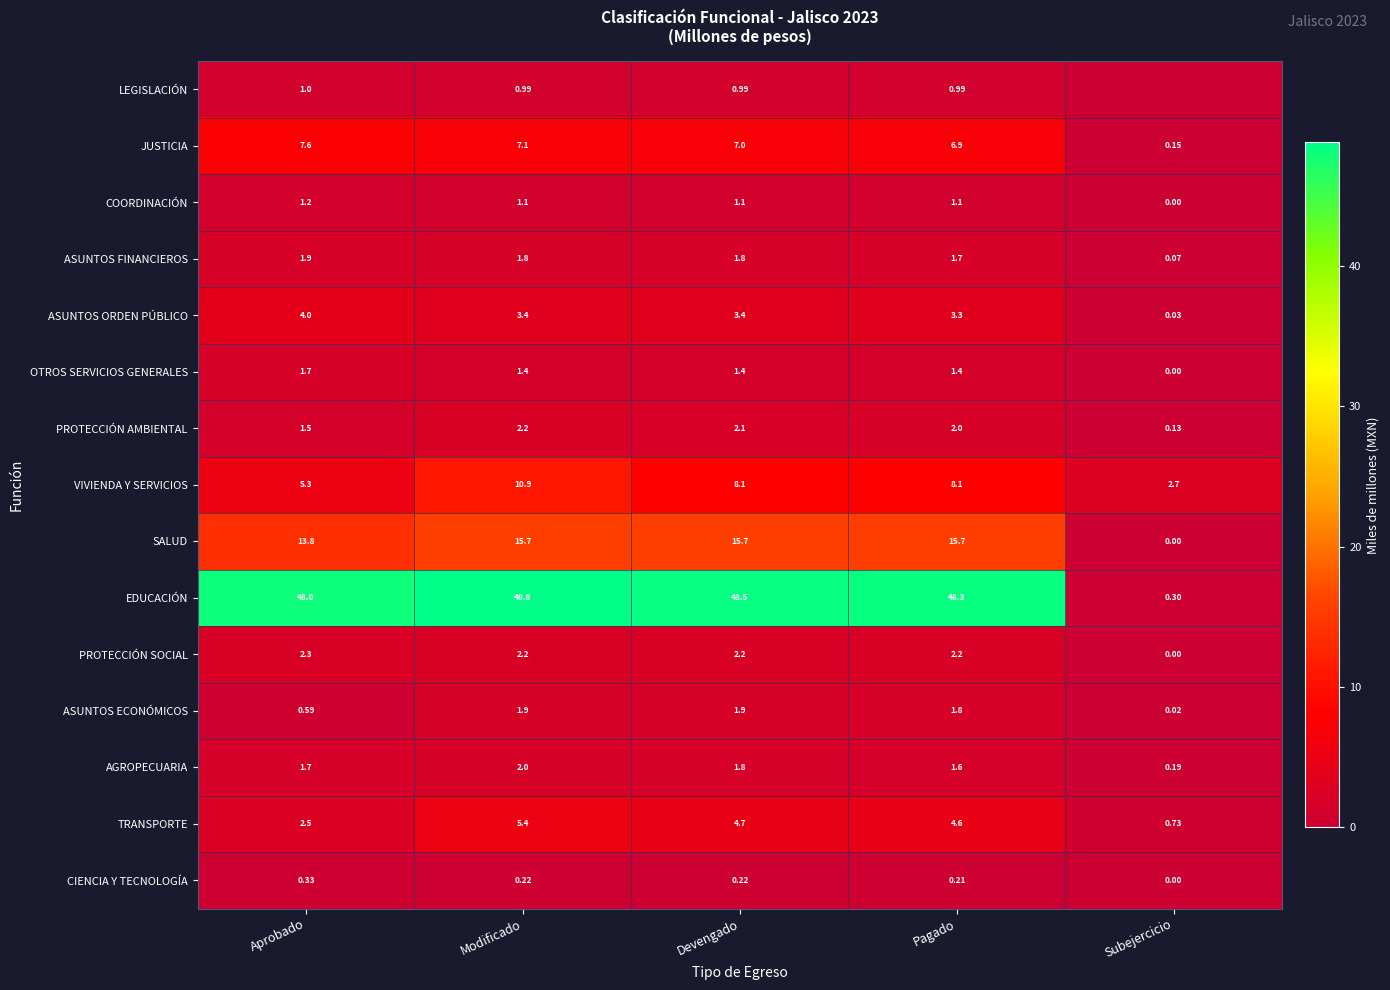

List the labels in order of AGROPECUARIA value, largest first.

Modificado, Devengado, Aprobado, Pagado, Subejercicio